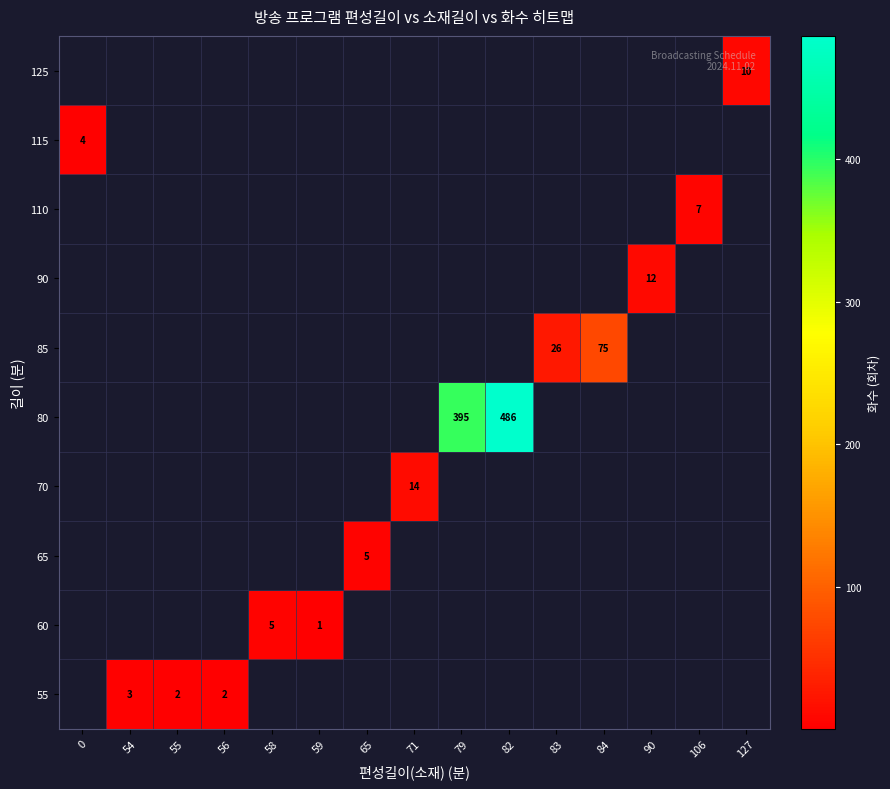

The value of 90 at 90 is 5. True or false?

False